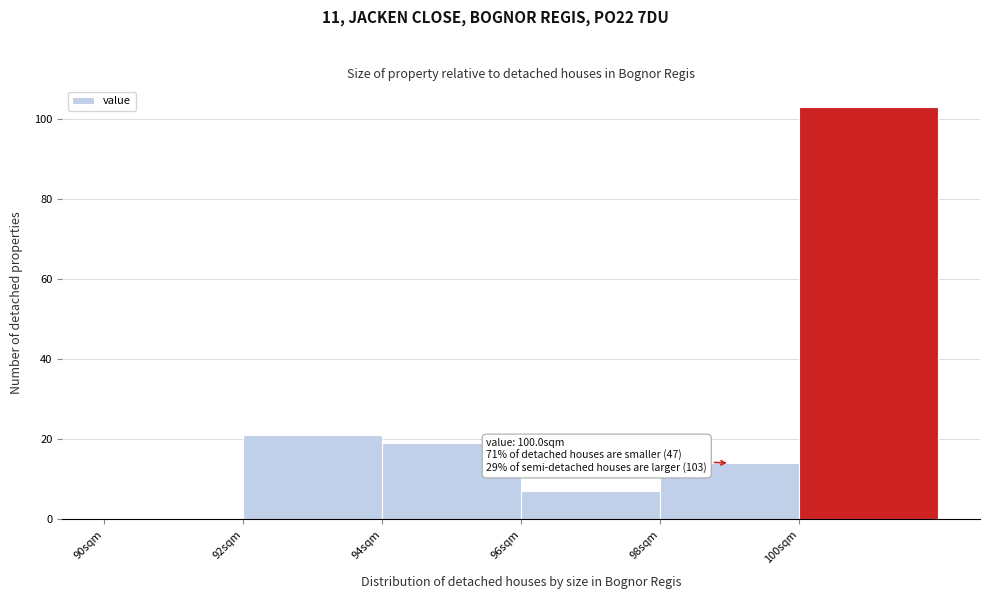

Which range on the x-axis has the tallest bar?

100 to 102